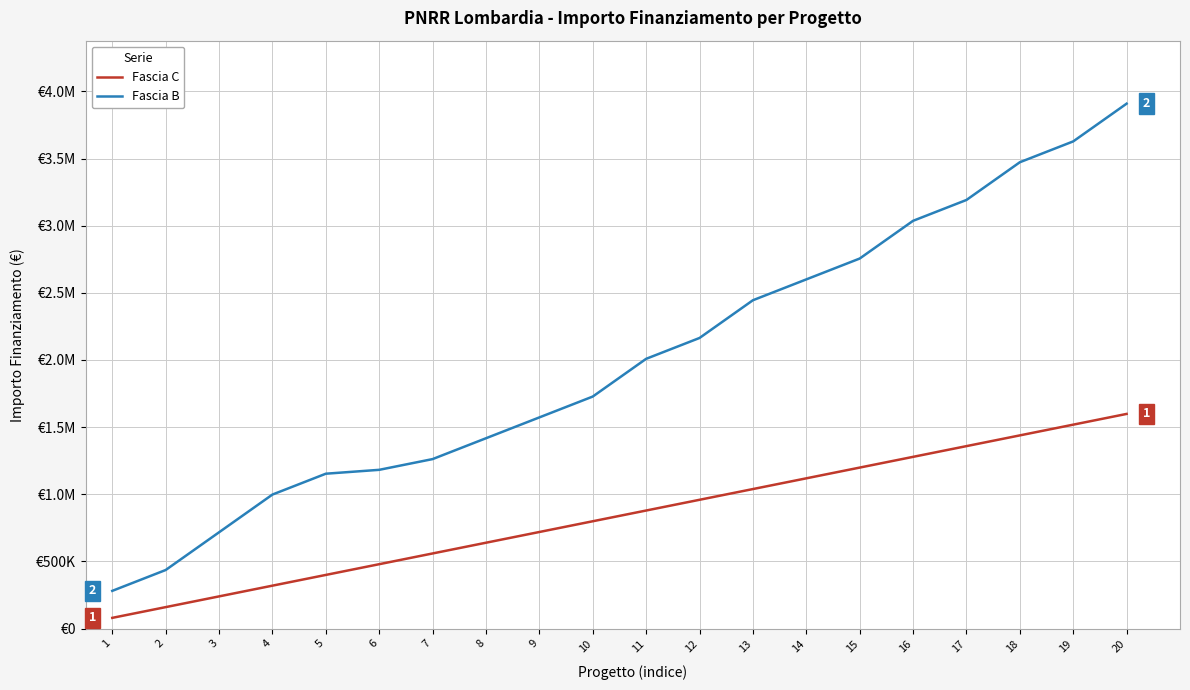

Reading left to right, list all the values displayed in this chart.

Fascia C: 1=79922	2=159844	3=239766	4=319688	5=399610	6=479532	7=559454	8=639376	9=719298	10=799220	11=879142	12=959064	13=1038986	14=1118908	15=1198830	16=1278752	17=1358674	18=1438596	19=1518518	20=1598440
Fascia B: 1=280932	2=436166	3=717098	4=998030	5=1153264	6=1182166	7=1262088	8=1417322	9=1572556	10=1727790	11=2008722	12=2163956	13=2444888	14=2600122	15=2755356	16=3036288	17=3191522	18=3472454	19=3627688	20=3908620